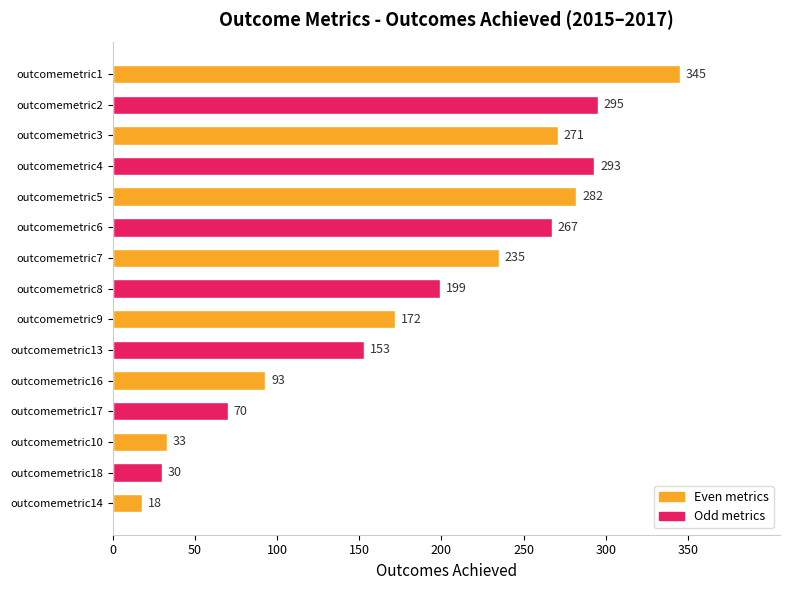

What is the minimum value shown in the chart?

18